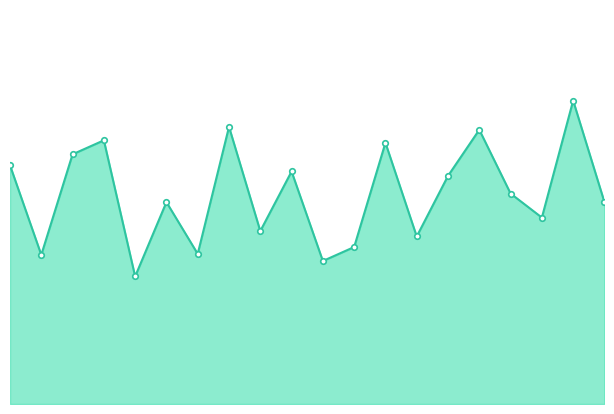

Does the chart have visible grid lines?

No